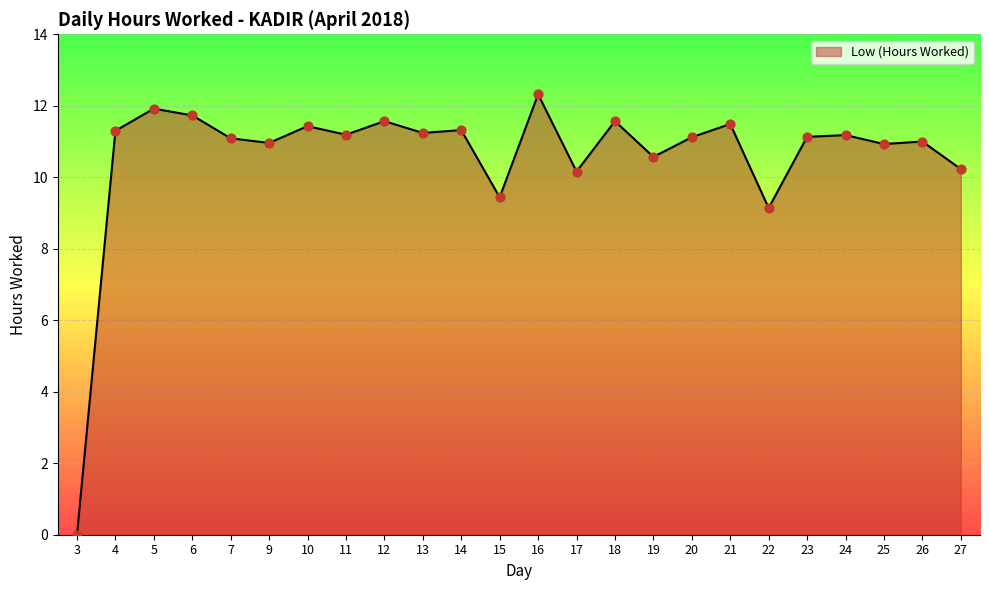

What is the change in value from 16 to 27?

-2.1